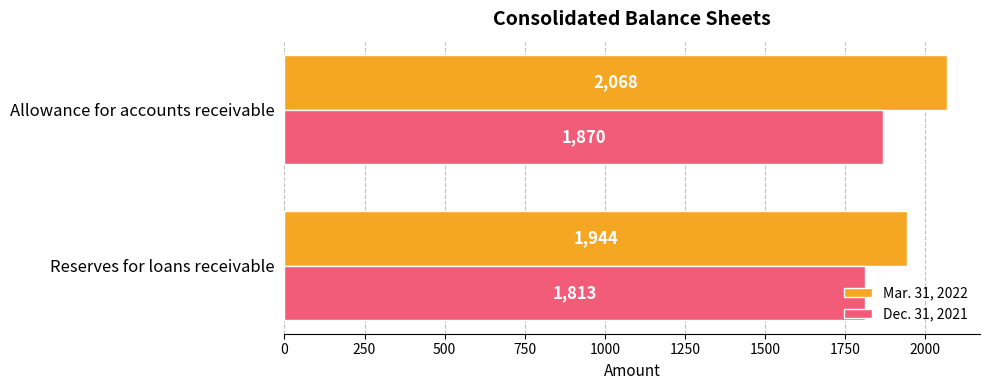

List the labels in order of Mar. 31, 2022 value, largest first.

Allowance for accounts receivable, Reserves for loans receivable